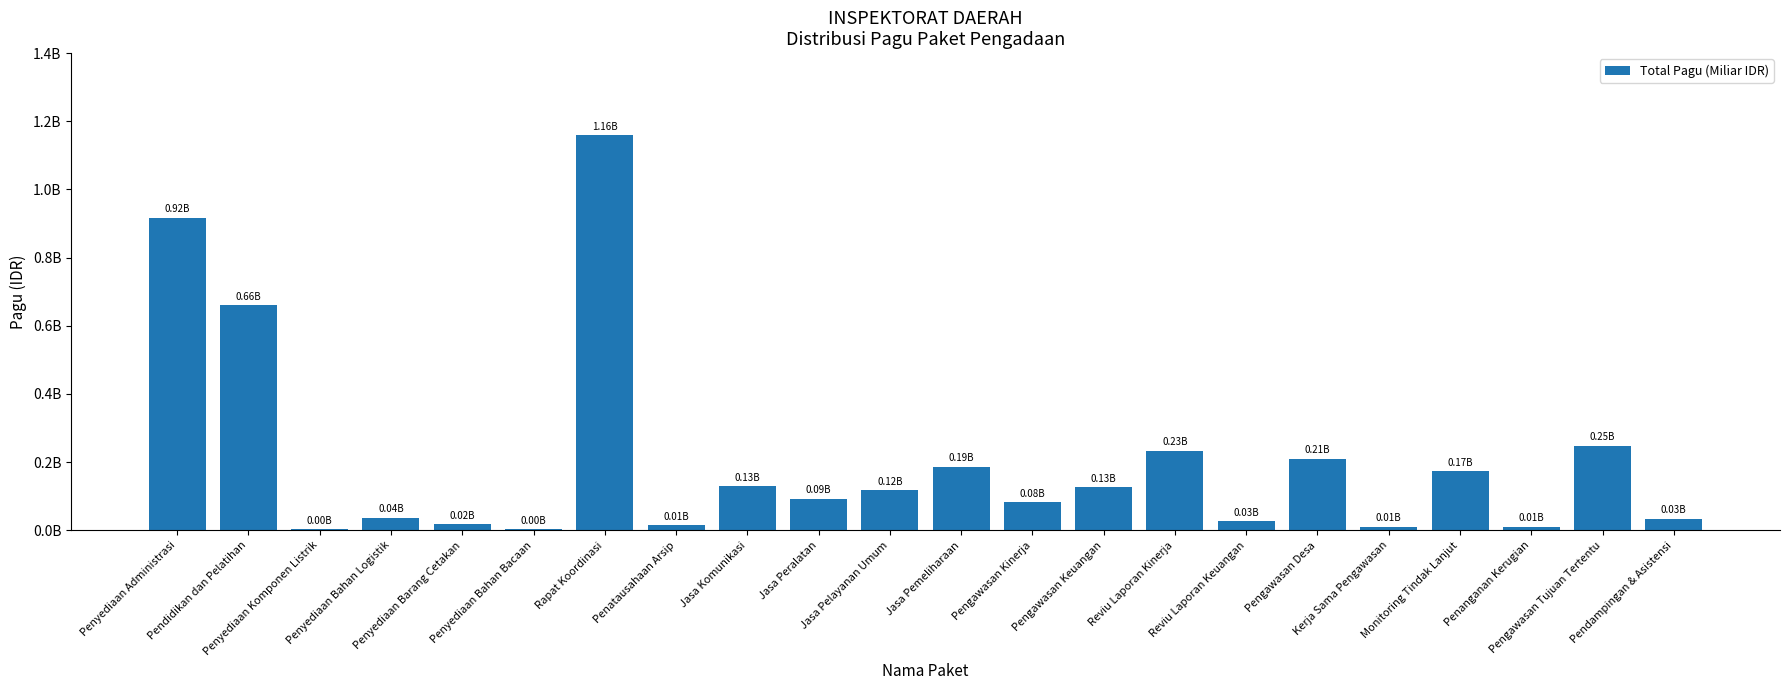

What is the approximate value at Penyediaan Barang Cetakan?

17160000